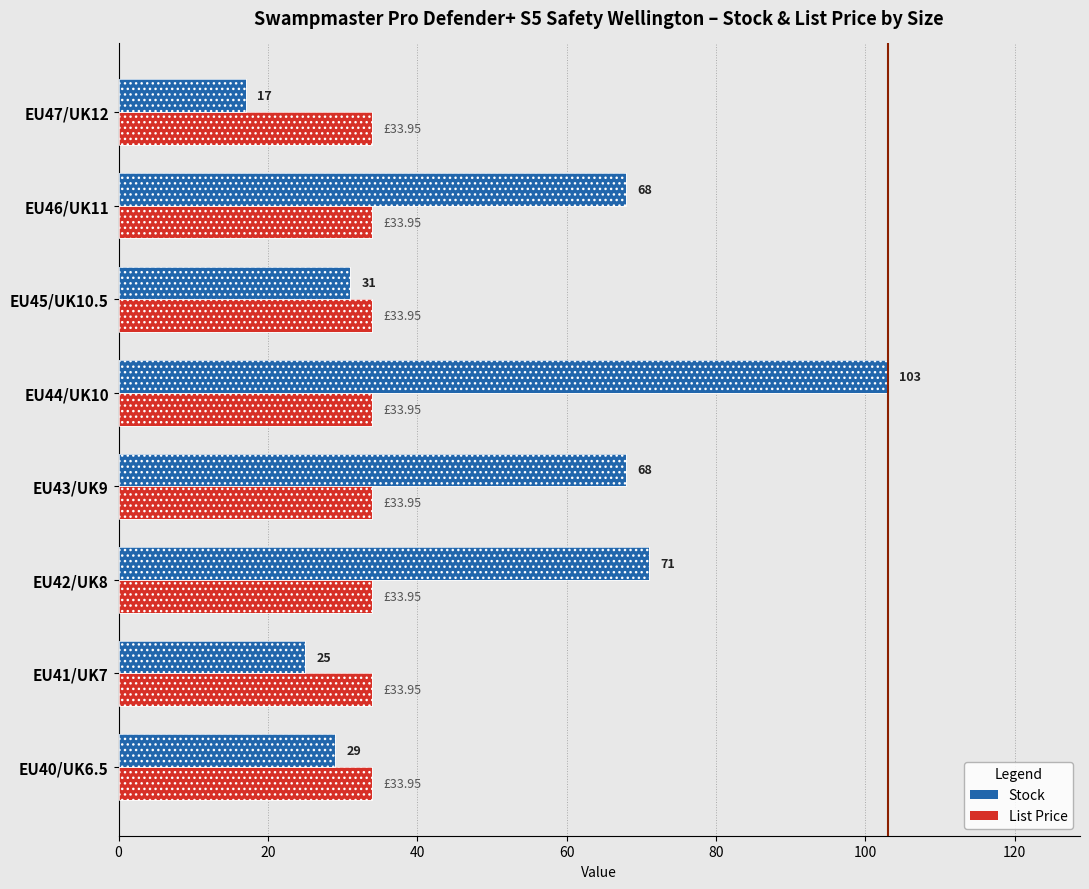

Is the value of List Price at 60 greater than the value of Stock at 100?

No